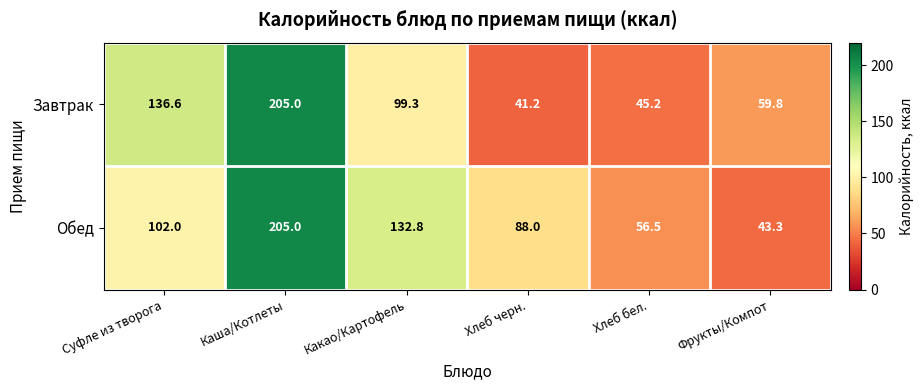

How many distinct data groups are displayed?

2